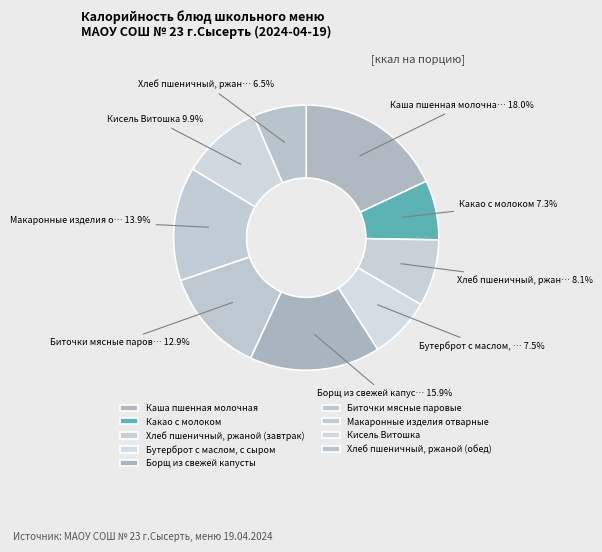

How much of the chart is everything except Биточки мясные паровые?

87.1%